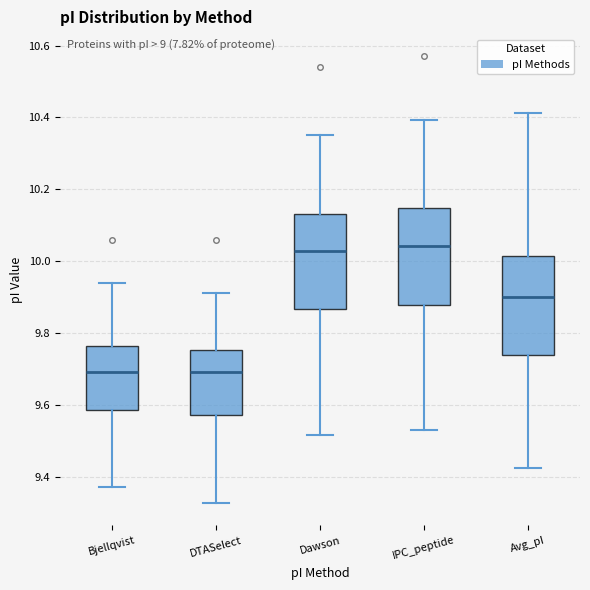

Reading left to right, transcribe this box plot: for each box, give where its median line is, the range the box spans, and where its two whiskers end, as read against the y-axis. The values are not printed on the chart, so give them approximately, as read against the axis.

Bjellqvist: median 9.70, box 9.58 to 9.76, whiskers 9.38 to 9.94
DTASelect: median 9.70, box 9.58 to 9.76, whiskers 9.32 to 9.92
Dawson: median 10.02, box 9.86 to 10.14, whiskers 9.52 to 10.36
IPC_peptide: median 10.04, box 9.88 to 10.14, whiskers 9.54 to 10.40
Avg_pI: median 9.90, box 9.74 to 10.02, whiskers 9.42 to 10.42